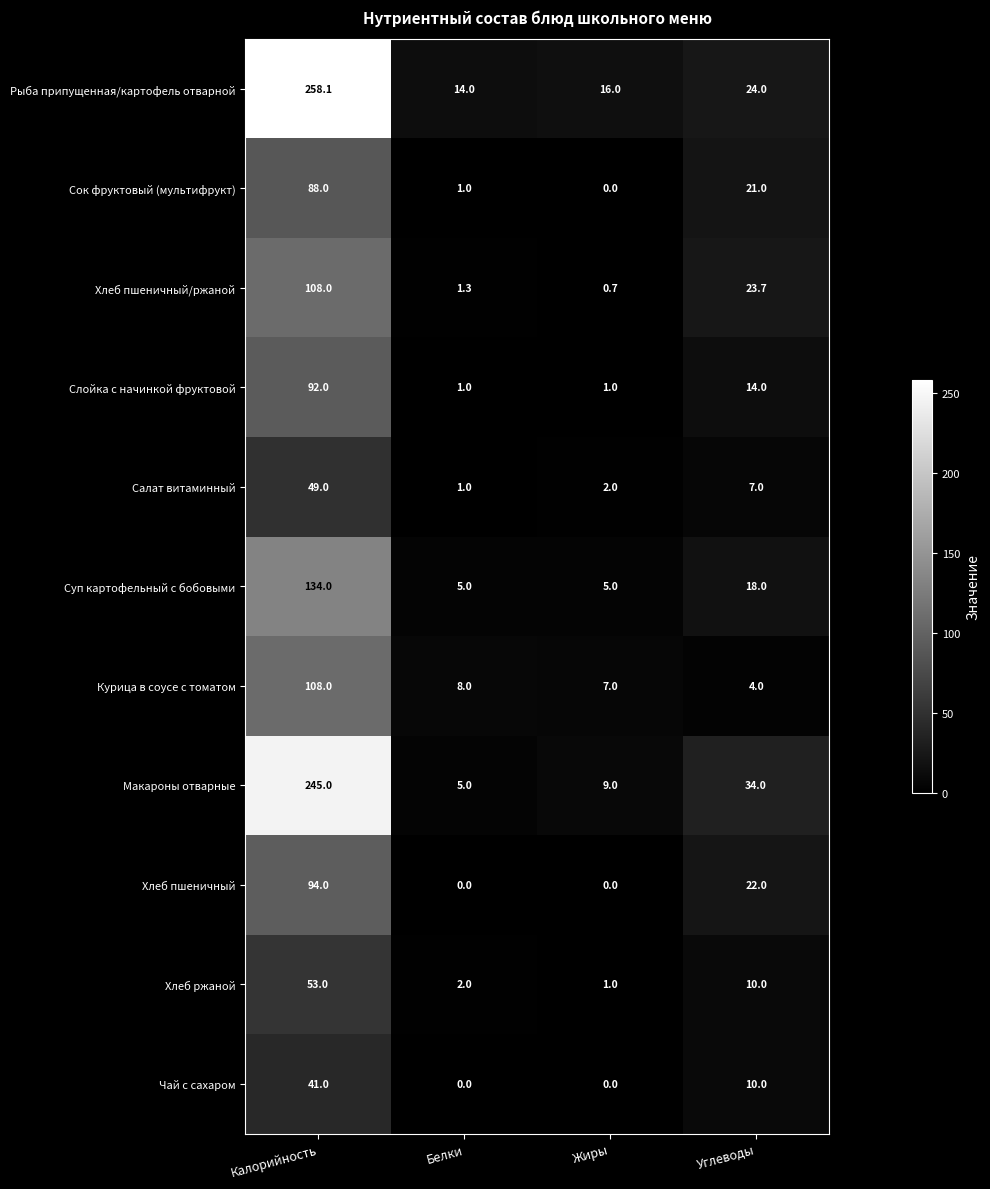

What is the average value of the Салат витаминный series?

14.8